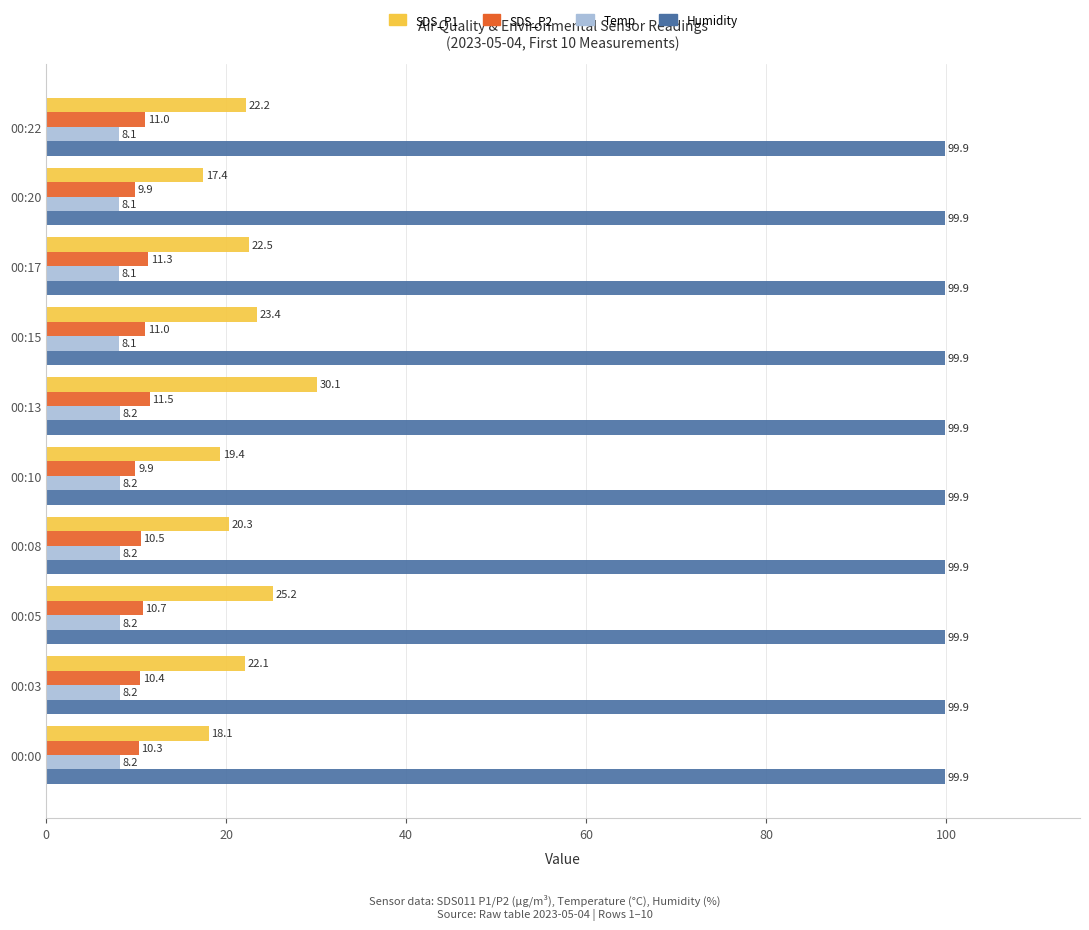

Between 00:15 and 00:22, which series saw the biggest shift?

SDS_P1